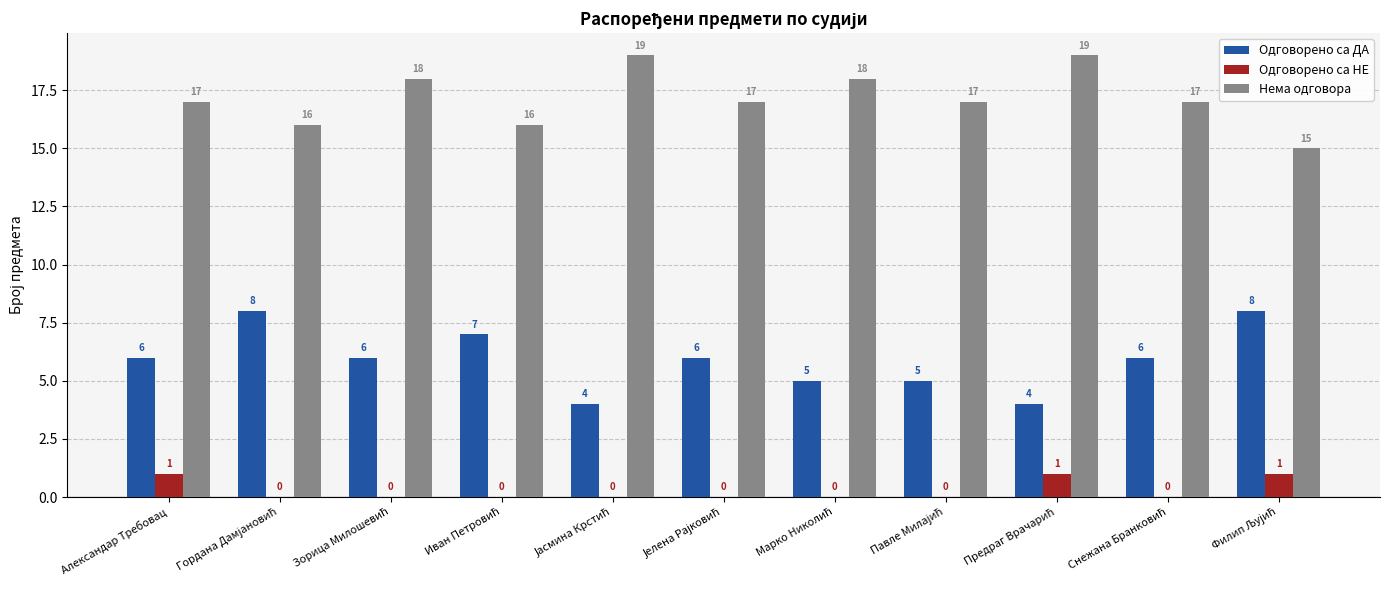

Which series has the largest total across all categories?

Нема одговора